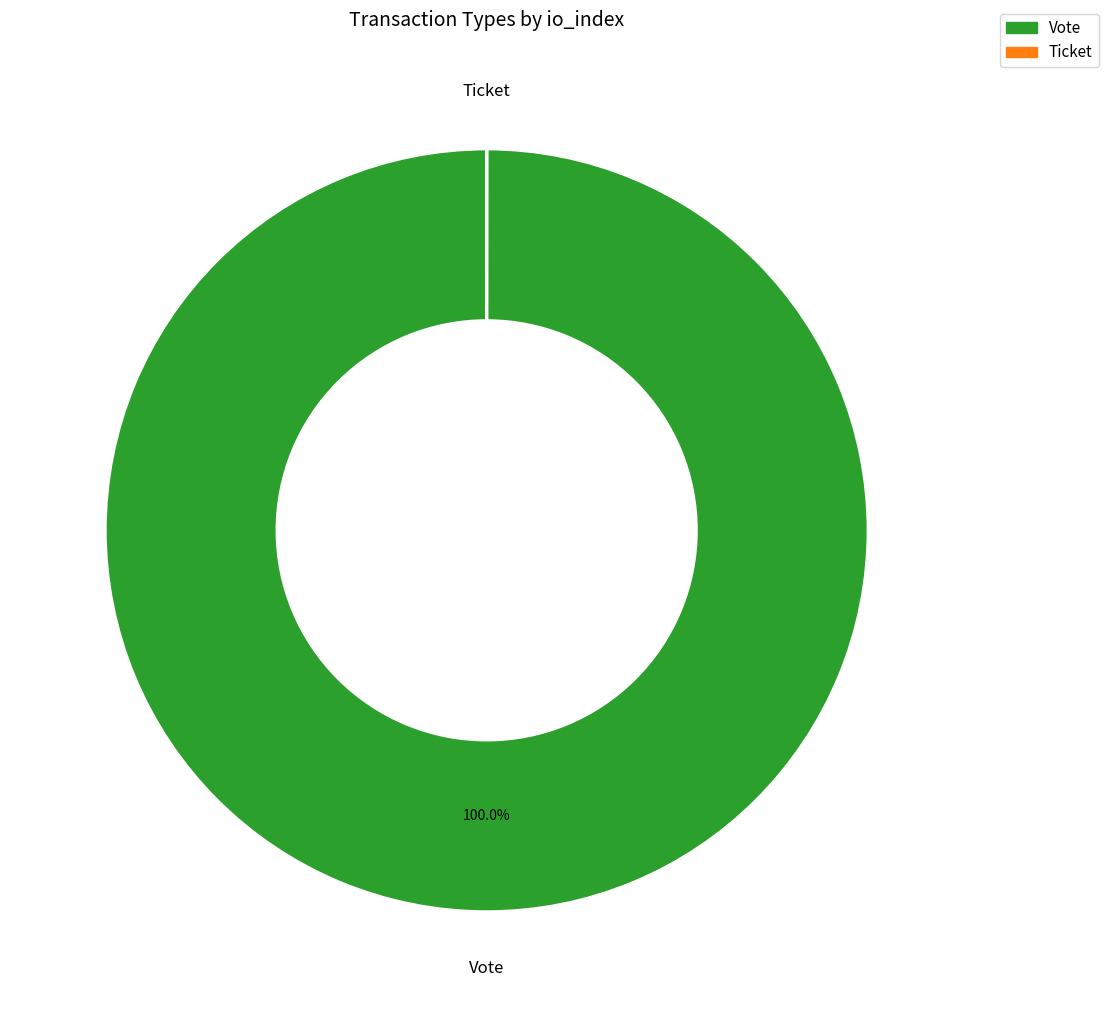

Which category accounts for the majority?

Vote